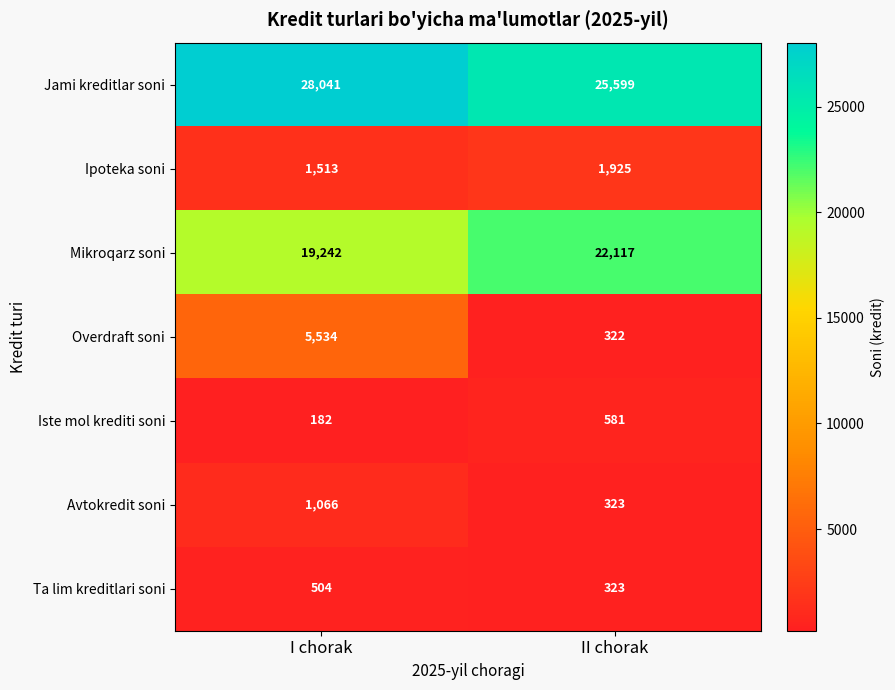

Which series has the largest total across all categories?

Jami kreditlar soni